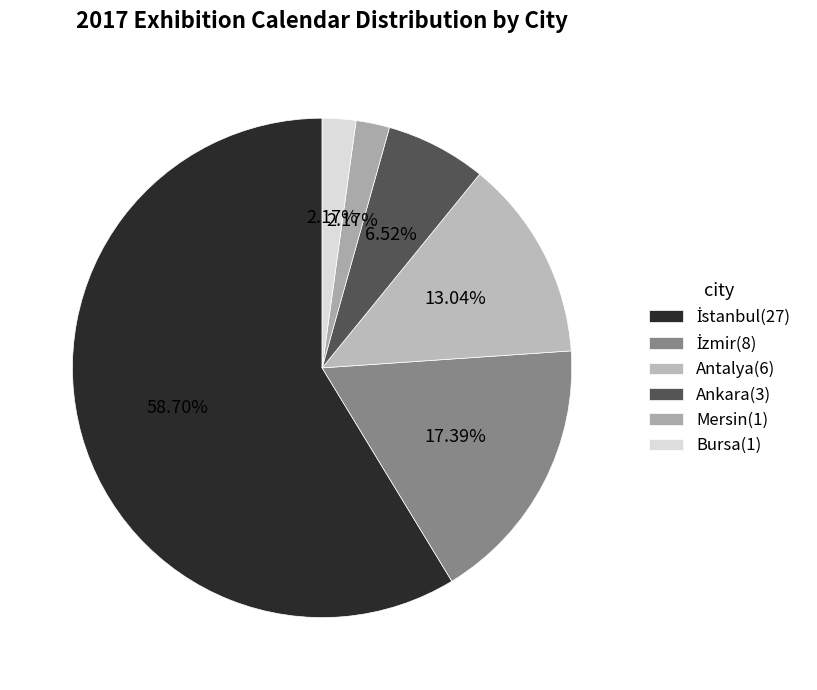

To the nearest percent, what portion does Ankara represent?

7%